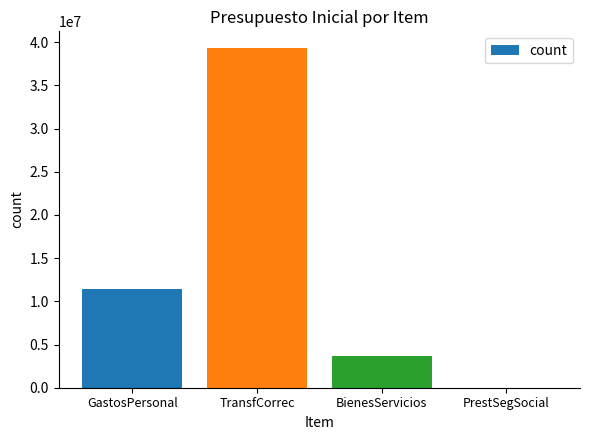

What is the maximum value shown in the chart?

39298227